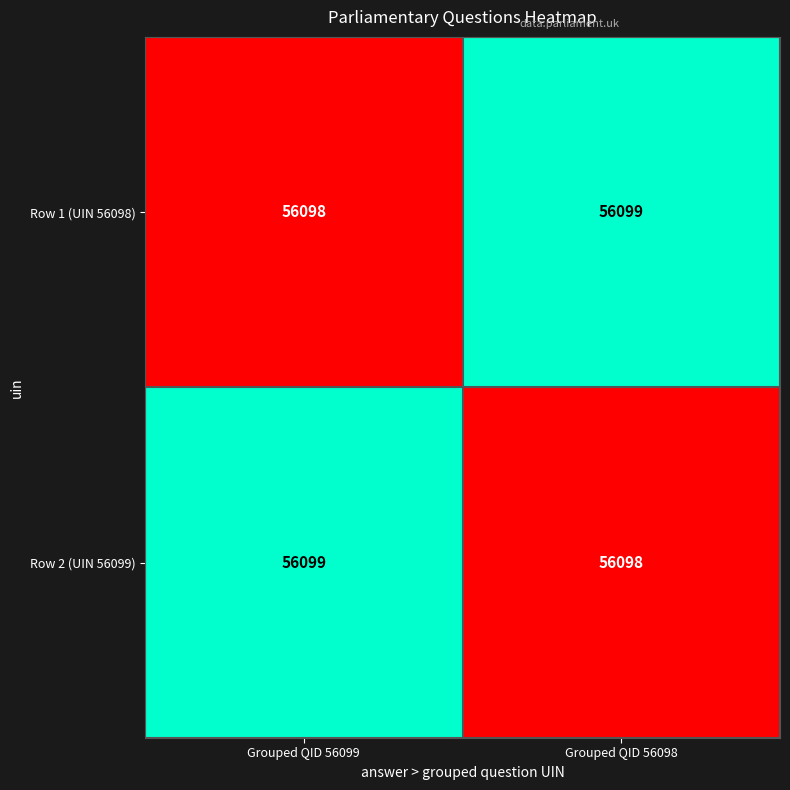

Reading left to right, list all the values displayed in this chart.

Row 1 (UIN 56098): Grouped QID 56099=56098	Grouped QID 56098=56099
Row 2 (UIN 56099): Grouped QID 56099=56099	Grouped QID 56098=56098